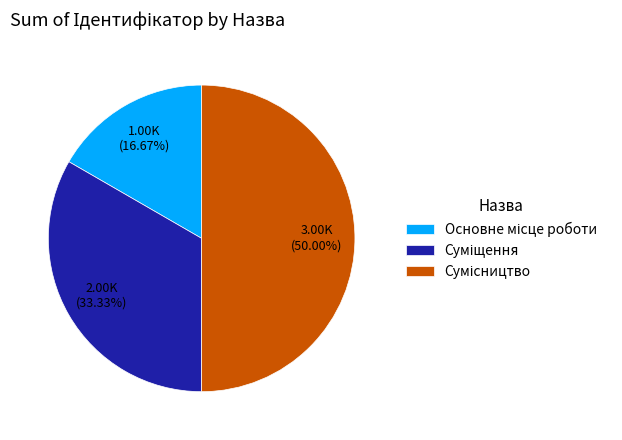

Rank the categories by value from lowest to highest.

Основне місце роботи, Суміщення, Сумісництво